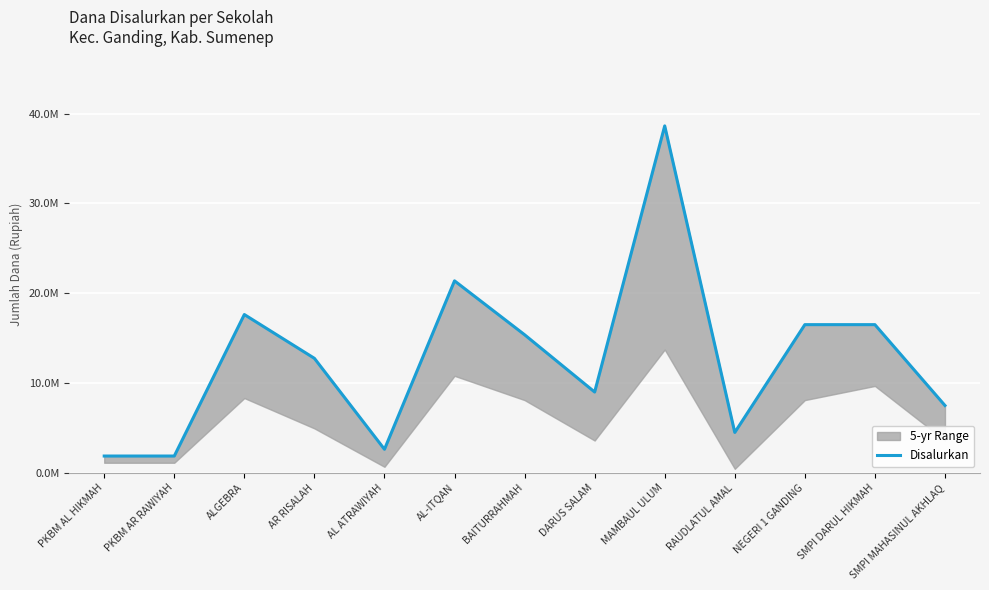

At which label is the value closest to 20250000?

AL-ITQAN